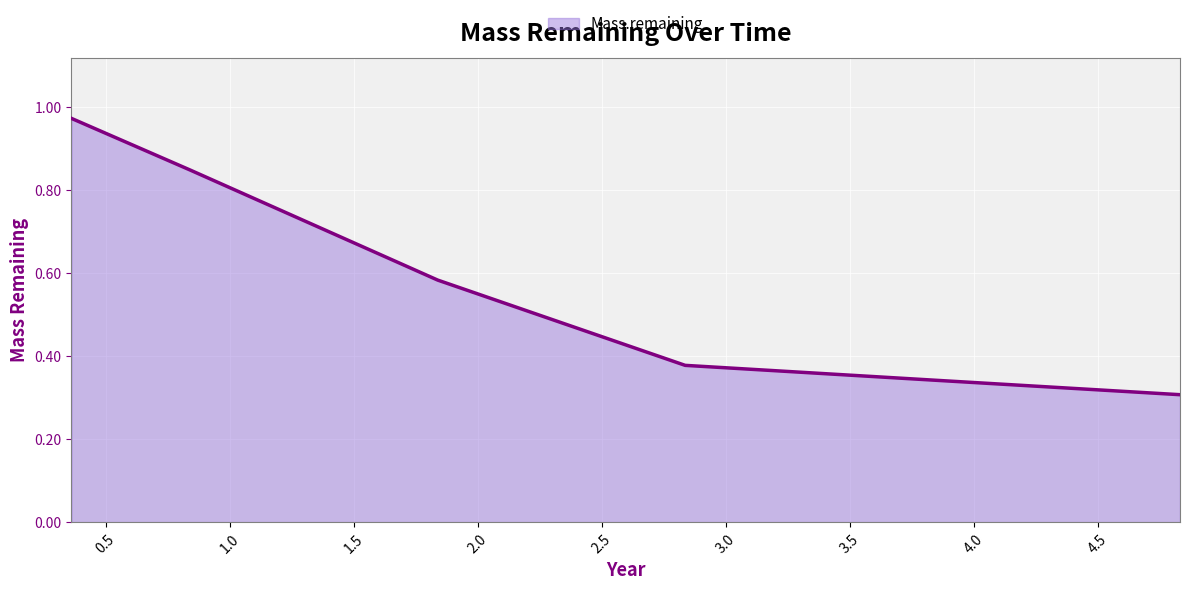

True or false: there are more than 2 points higher than both neighbors.

False